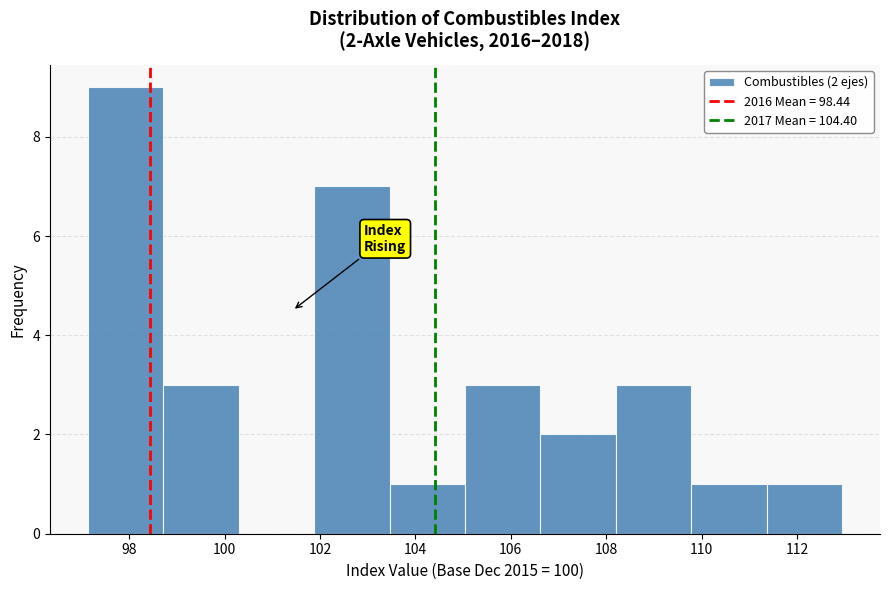

Which range on the x-axis has the tallest bar?

97.2 to 98.8